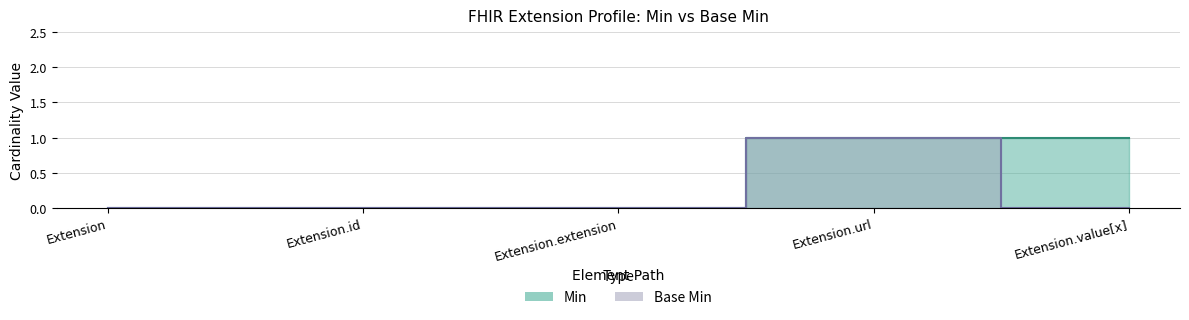

True or false: Min and Base Min cross at least once.

False